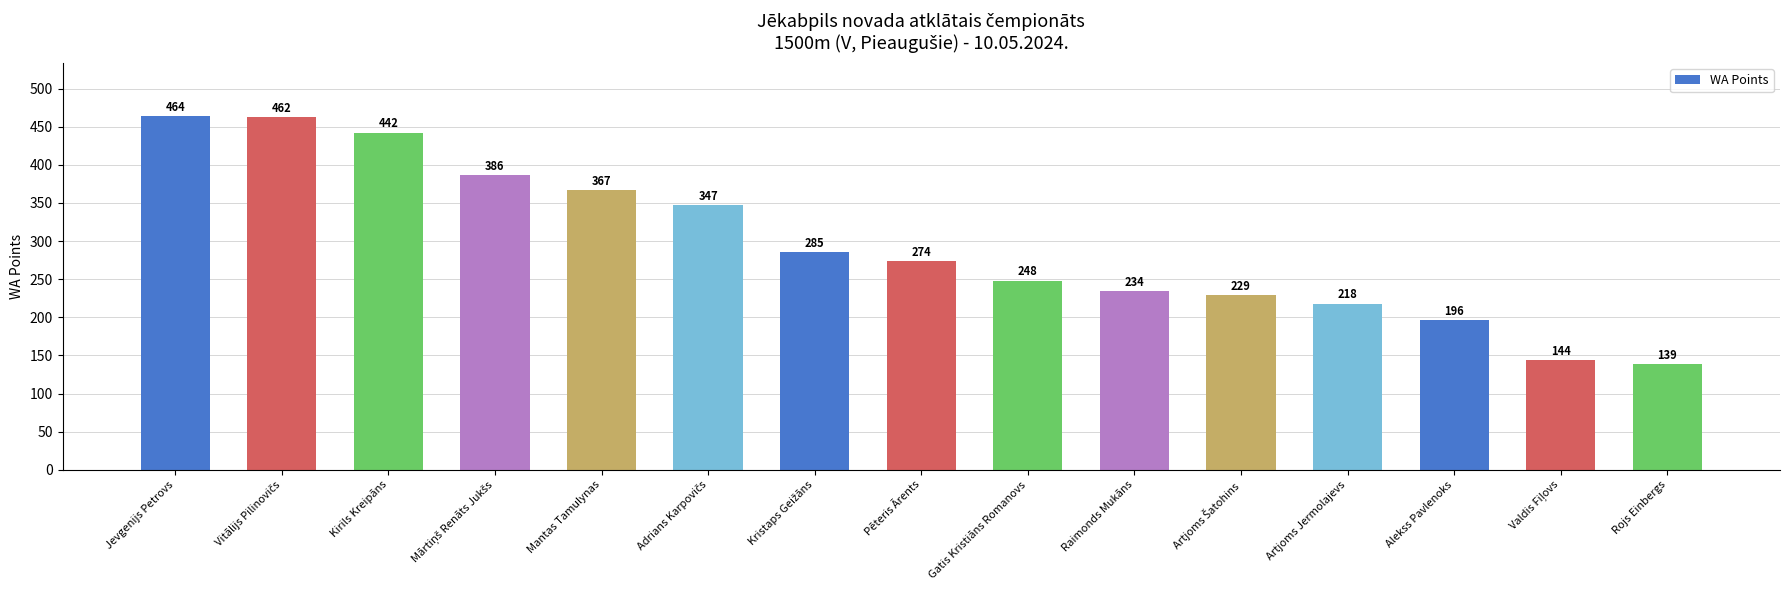

What value does the data have at Jevgenijs Petrovs?

464